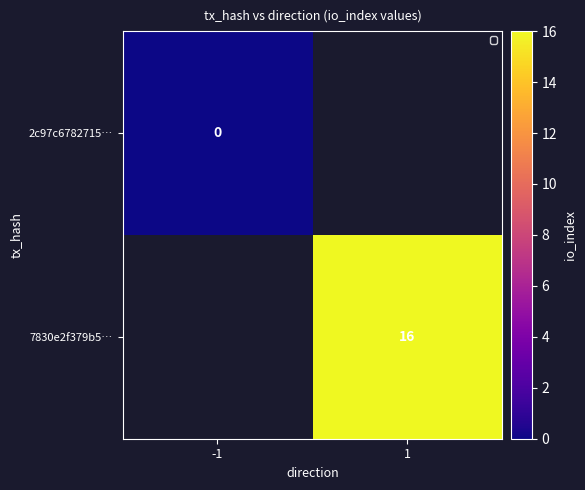

The value of 7830e2f379b5… at 1 is 16. True or false?

True